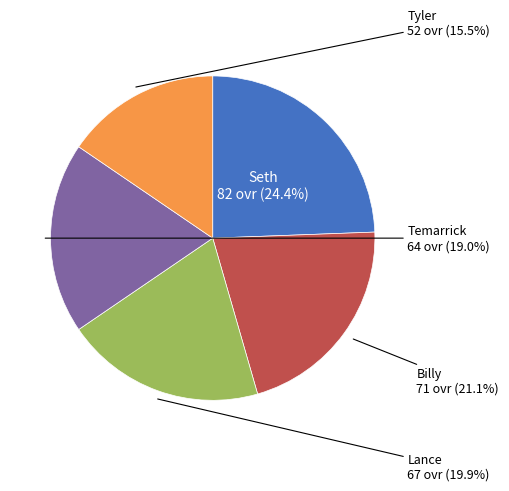

Rank the categories by value from lowest to highest.

Tyler, Temarrick, Lance, Billy, Seth